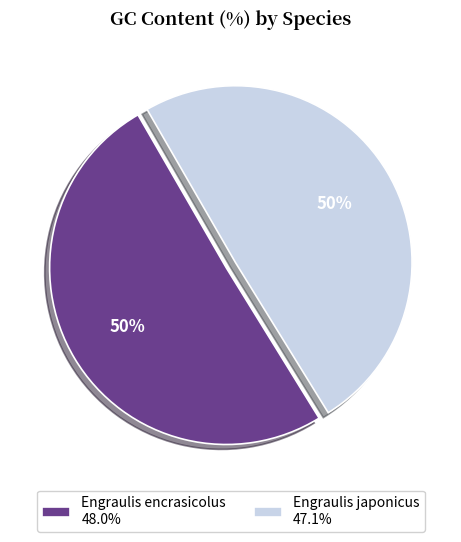

To the nearest percent, what is the average slice percentage?

50%